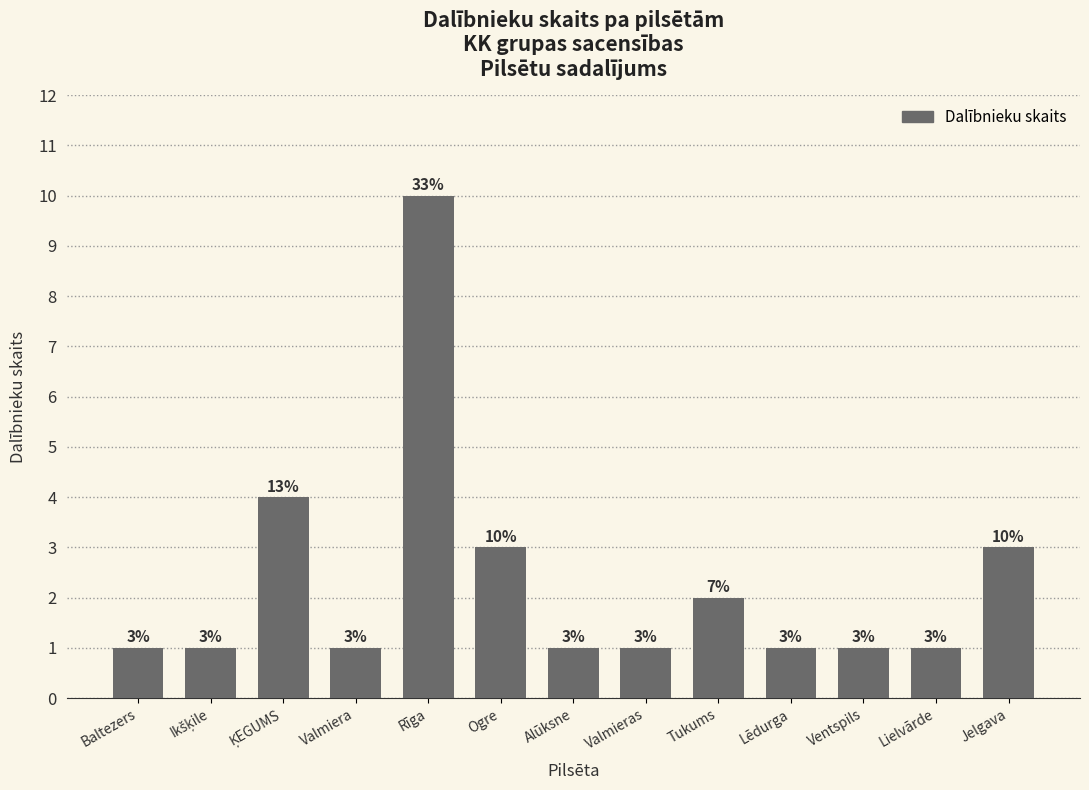

What is the ratio of the value at Baltezers to the value at Valmiera?

1.0